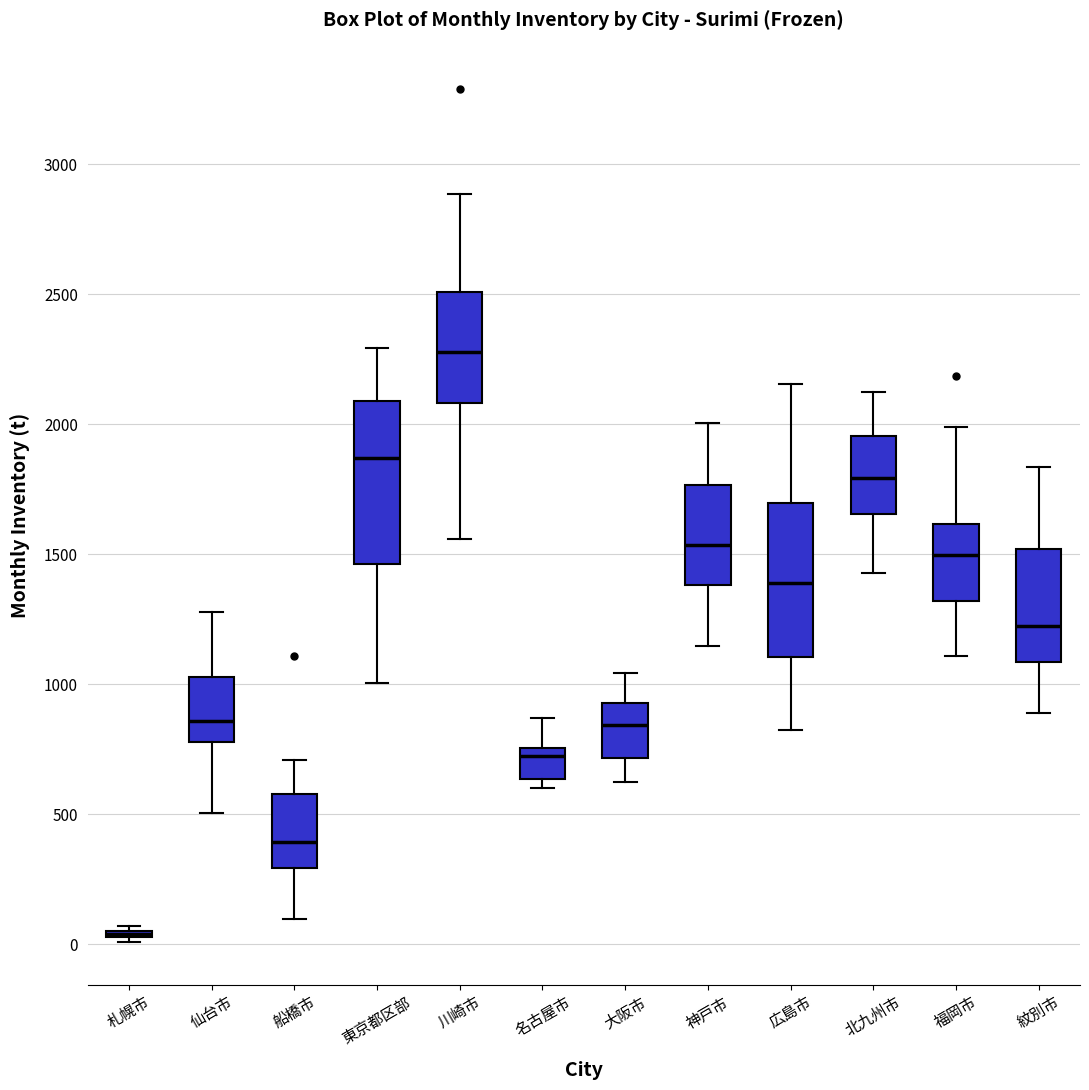

Reading left to right, transcribe this box plot: for each box, give where its median line is, the range the box spans, and where its two whiskers end, as read against the y-axis. The values are not printed on the chart, so give them approximately, as read against the axis.

札幌市: box collapsed to a line at 50, whiskers 0 to 50
仙台市: median 850, box 800 to 1050, whiskers 500 to 1300
船橋市: median 400, box 300 to 600, whiskers 100 to 700
東京都区部: median 1850, box 1450 to 2100, whiskers 1000 to 2300
川崎市: median 2300, box 2100 to 2500, whiskers 1550 to 2900
名古屋市: median 700, box 650 to 750, whiskers 600 to 850
大阪市: median 850, box 700 to 950, whiskers 600 to 1050
神戸市: median 1550, box 1400 to 1750, whiskers 1150 to 2000
広島市: median 1400, box 1100 to 1700, whiskers 850 to 2150
北九州市: median 1800, box 1650 to 1950, whiskers 1450 to 2150
福岡市: median 1500, box 1300 to 1600, whiskers 1100 to 2000
紋別市: median 1200, box 1100 to 1500, whiskers 900 to 1850